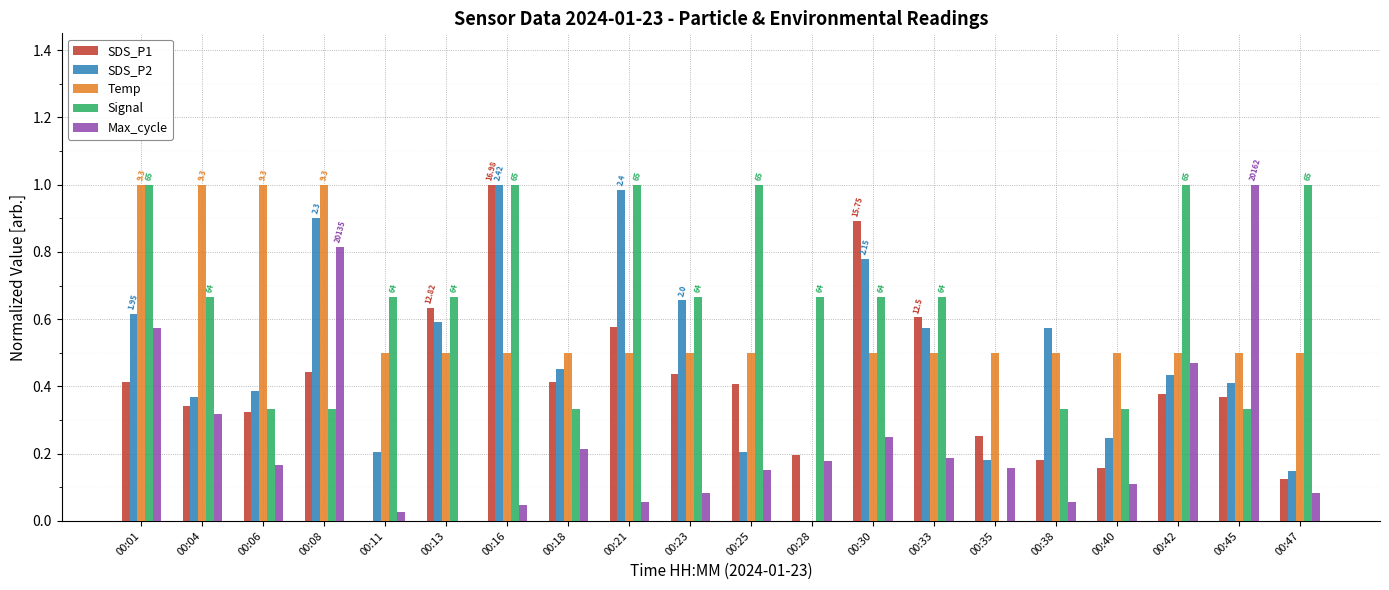

What is the sum of all Signal values?

12.7